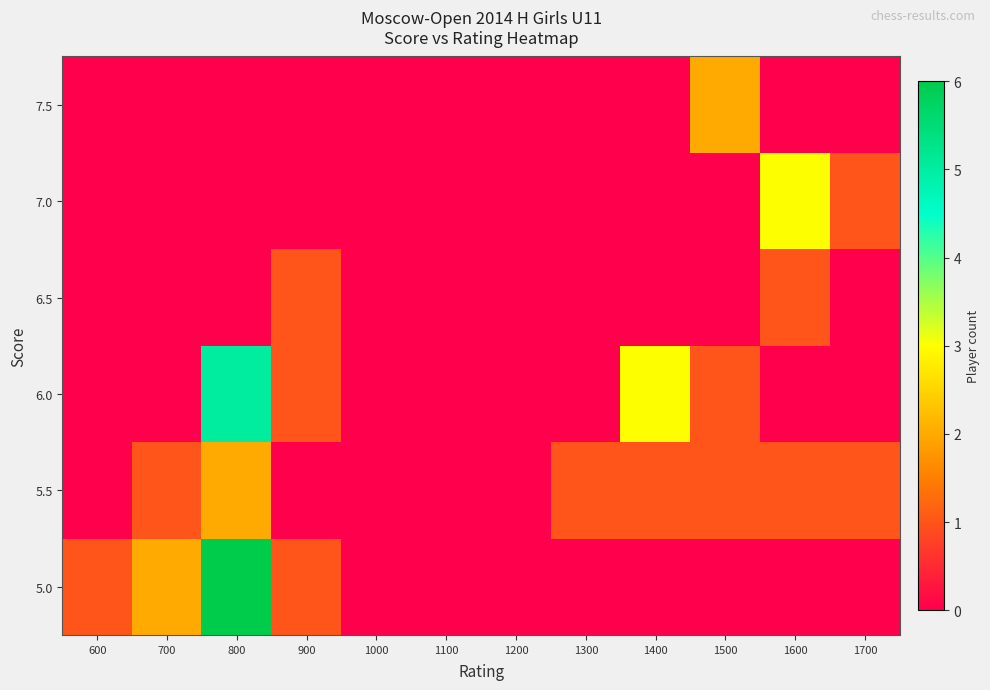

How many series are shown in this chart?

6